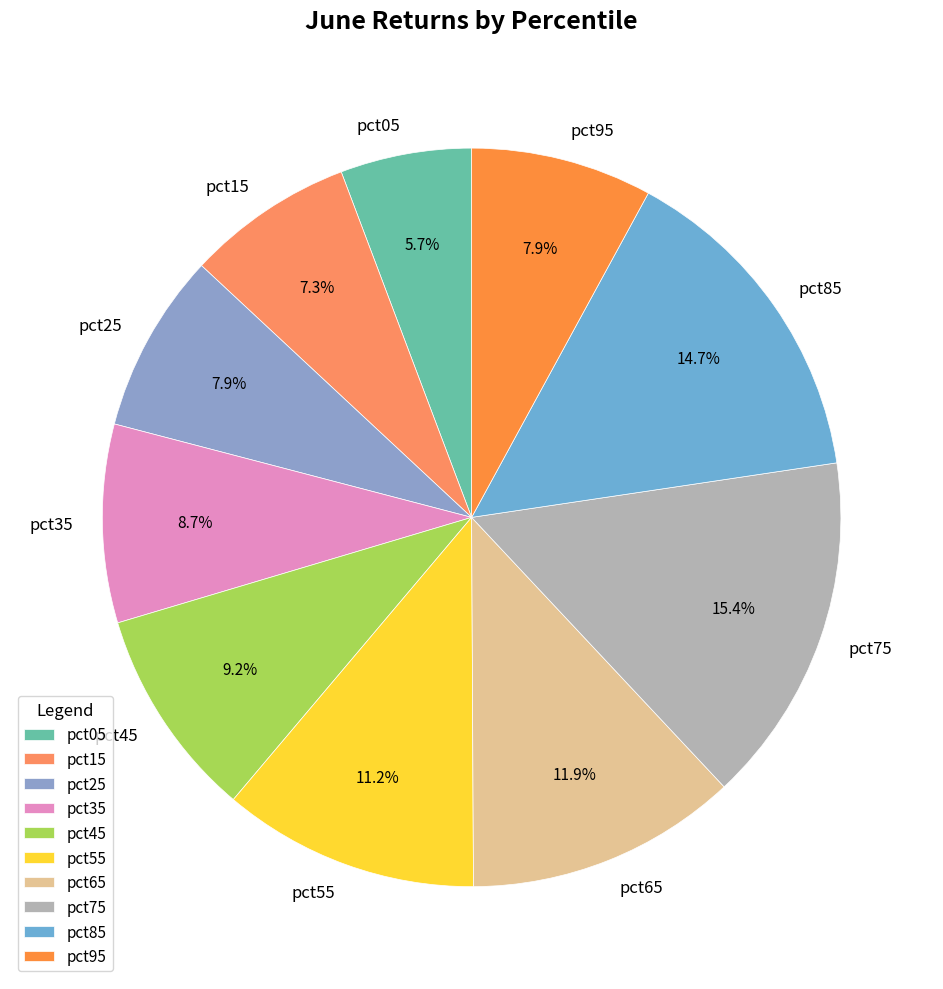

Is it true that pct15 is 7% of the pie?

True